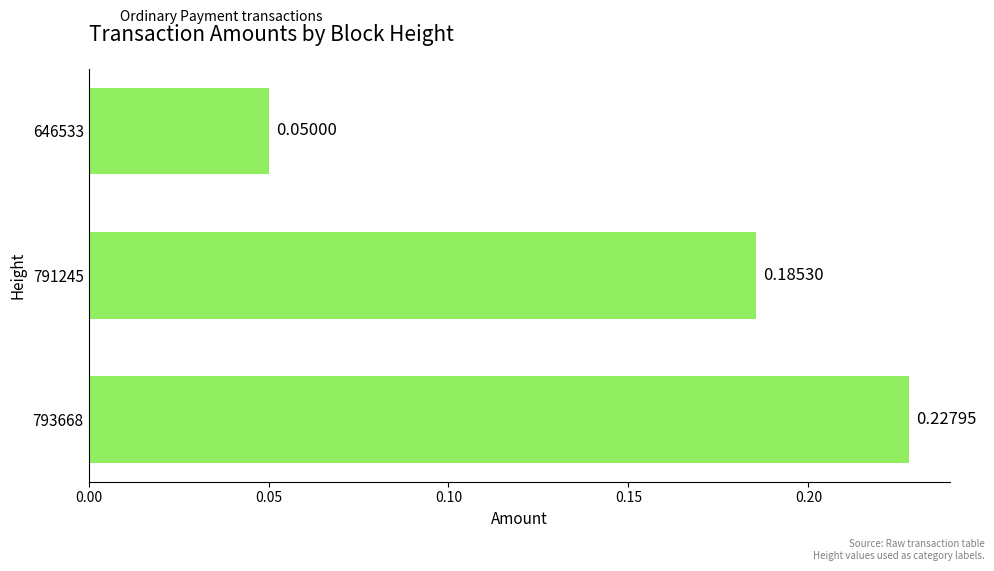

What is the sum of all values?

0.5